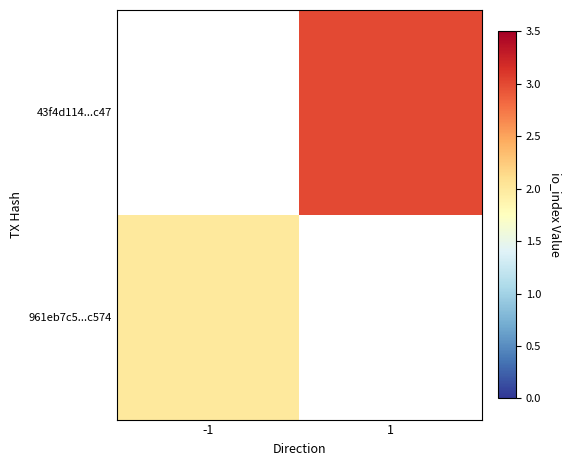

Which series has the widest spread of values?

961eb7c5...c574